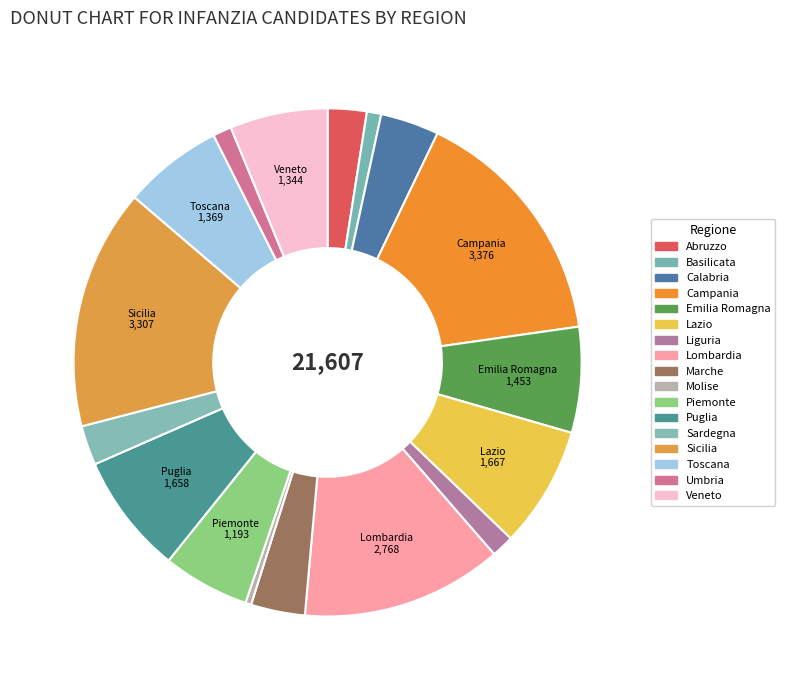

To the nearest percent, what is the difference between the largest and smallest slice percentages?

15%